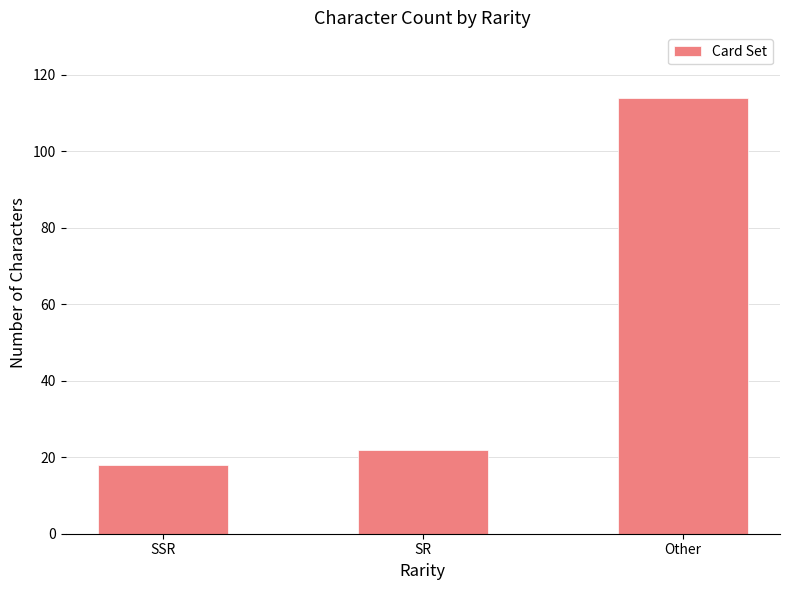

List the labels in order of value, smallest first.

SSR, SR, Other